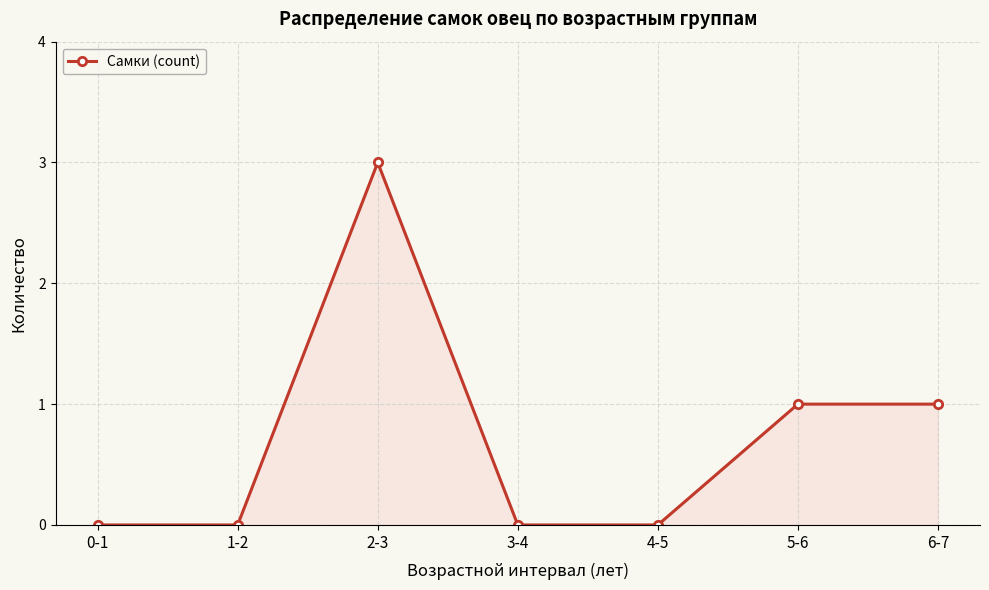

Where is the first local maximum?

2-3